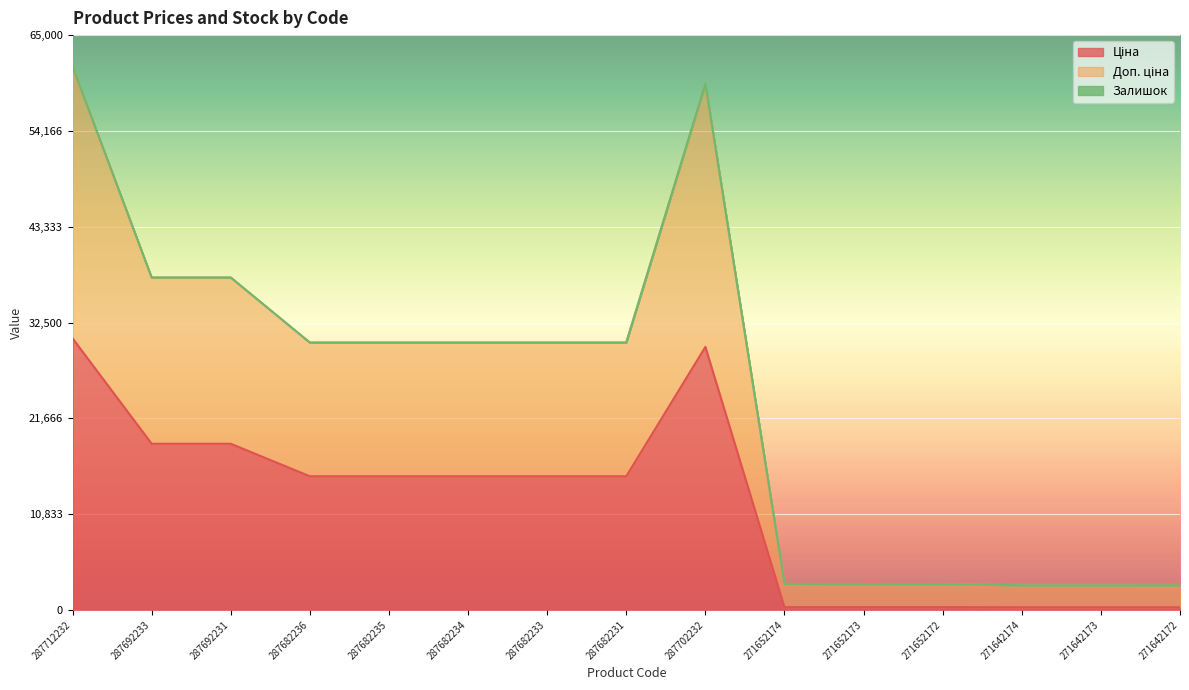

Where is Ціна nearest to the value 15513?

287682236